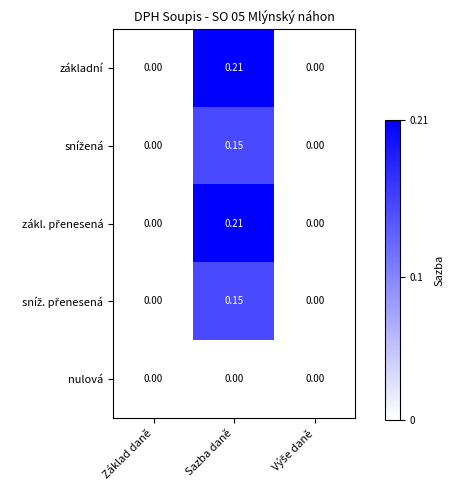

Which label corresponds to the largest value in the chart?

Sazba daně